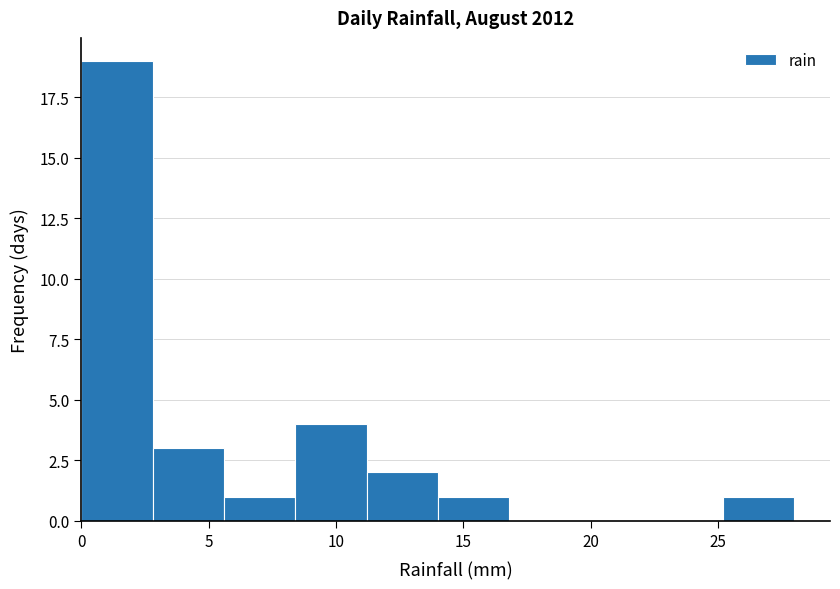

Reading left to right, list every bar in this chart as the range it spans on the x-axis followed by its height. Neither the bar edges nor the heights are printed on the chart, so give them approximately, as read against the axes.

0.0 to 2.8: 19
2.8 to 5.6: 3
5.6 to 8.4: 1
8.4 to 11.2: 4
11.2 to 14.0: 2
14.0 to 16.8: 1
16.8 to 19.6: 0
19.6 to 22.4: 0
22.4 to 25.2: 0
25.2 to 28.0: 1